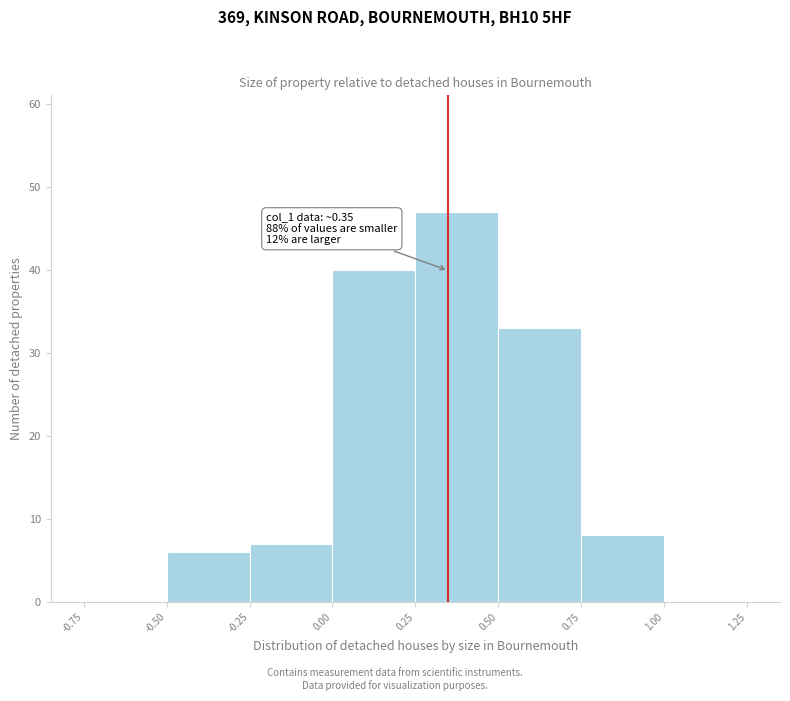

Which range on the x-axis has the tallest bar?

0.25 to 0.50